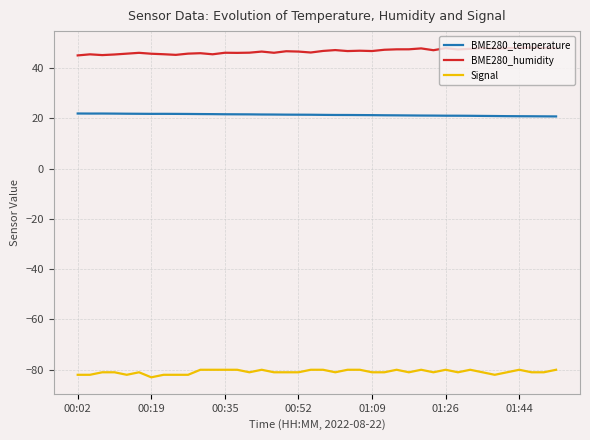

Is this an area chart (filled region under the line)?

No